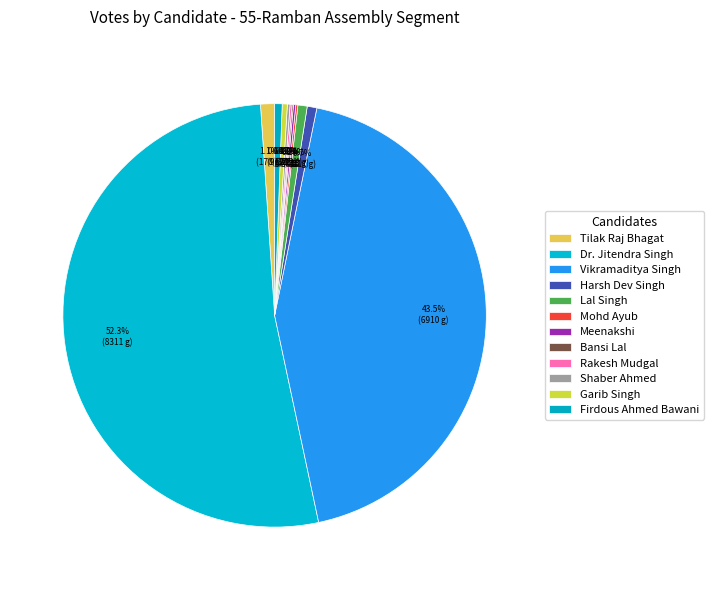

Do Vikramaditya Singh and Harsh Dev Singh together represent more than half of the pie?

No